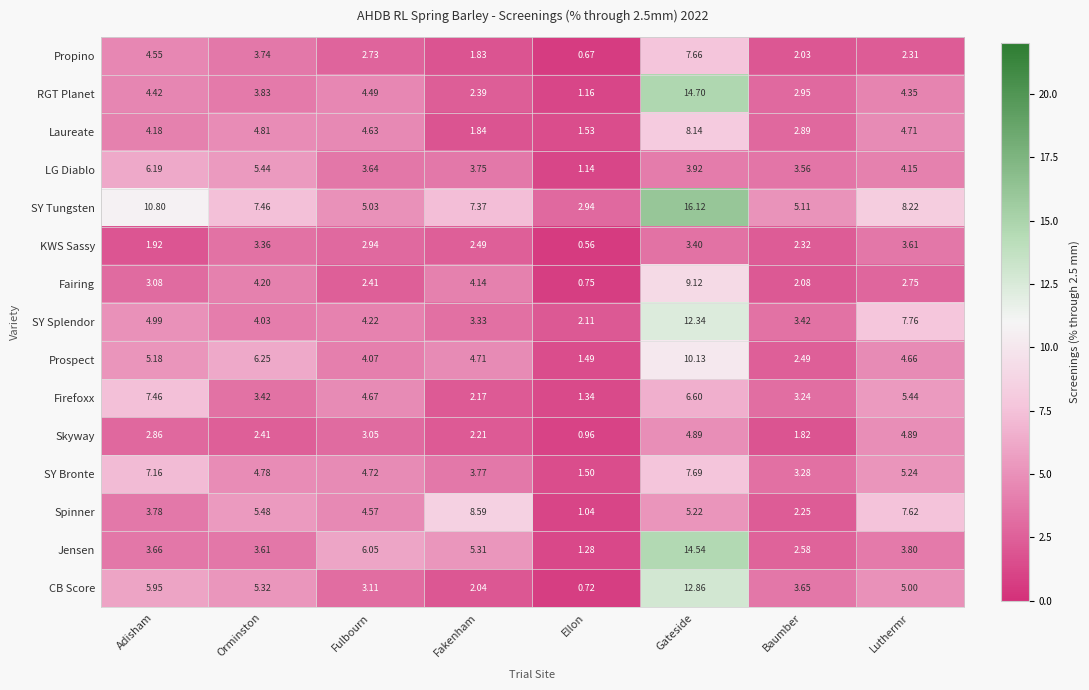

At which label does Fairing reach its peak?

Gateside